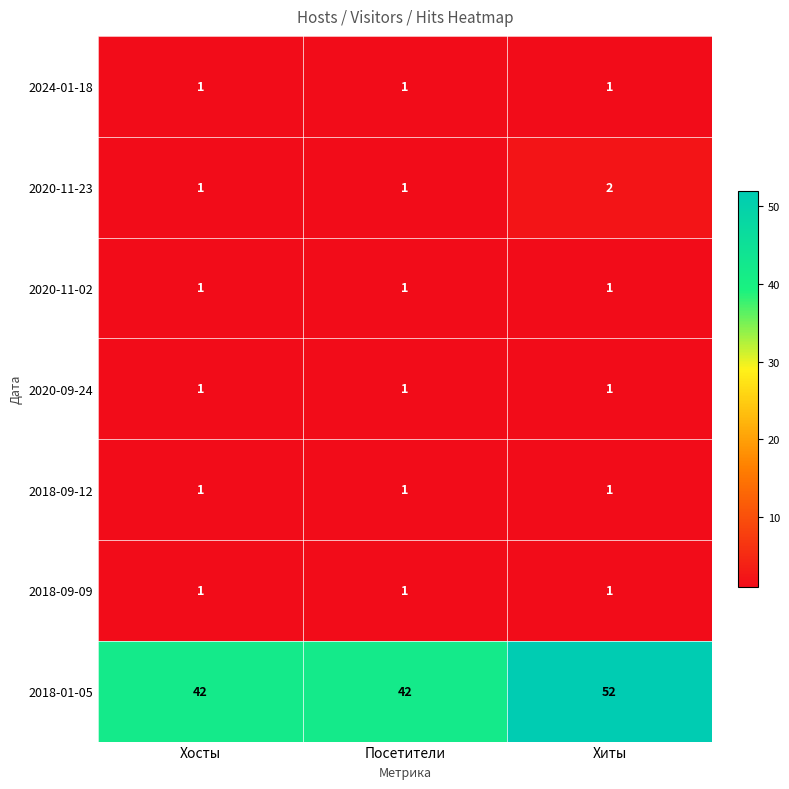

Reading left to right, what are all the values shown in this chart?

2024-01-18: 1	1	1
2020-11-23: 1	1	2
2020-11-02: 1	1	1
2020-09-24: 1	1	1
2018-09-12: 1	1	1
2018-09-09: 1	1	1
2018-01-05: 42	42	52